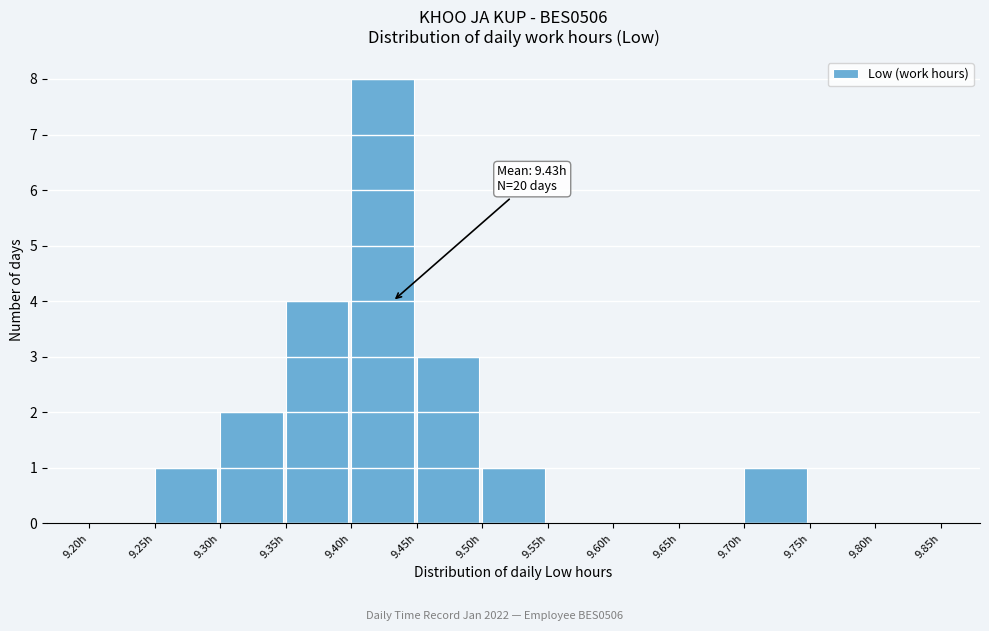

Which range on the x-axis has the tallest bar?

9.40 to 9.45